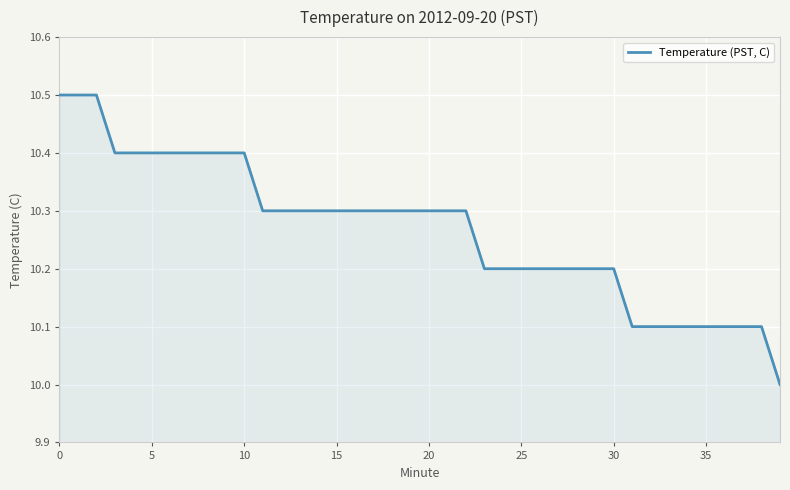

What is the minimum value shown in the chart?

10.0